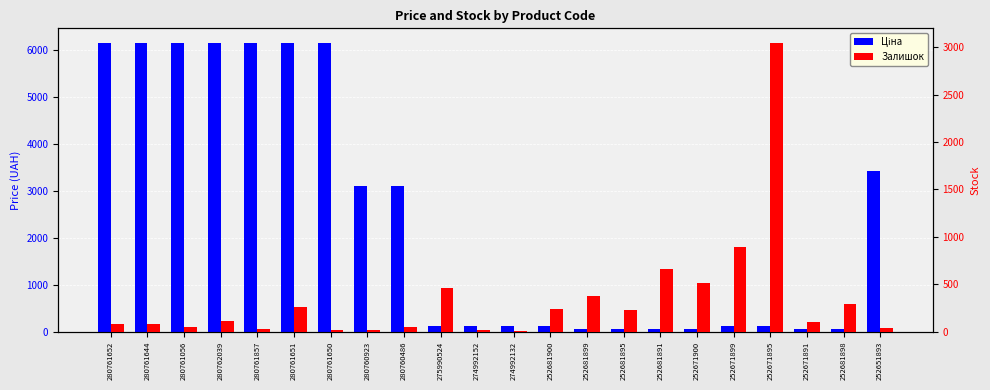

What is the minimum value shown in the chart?

9.0